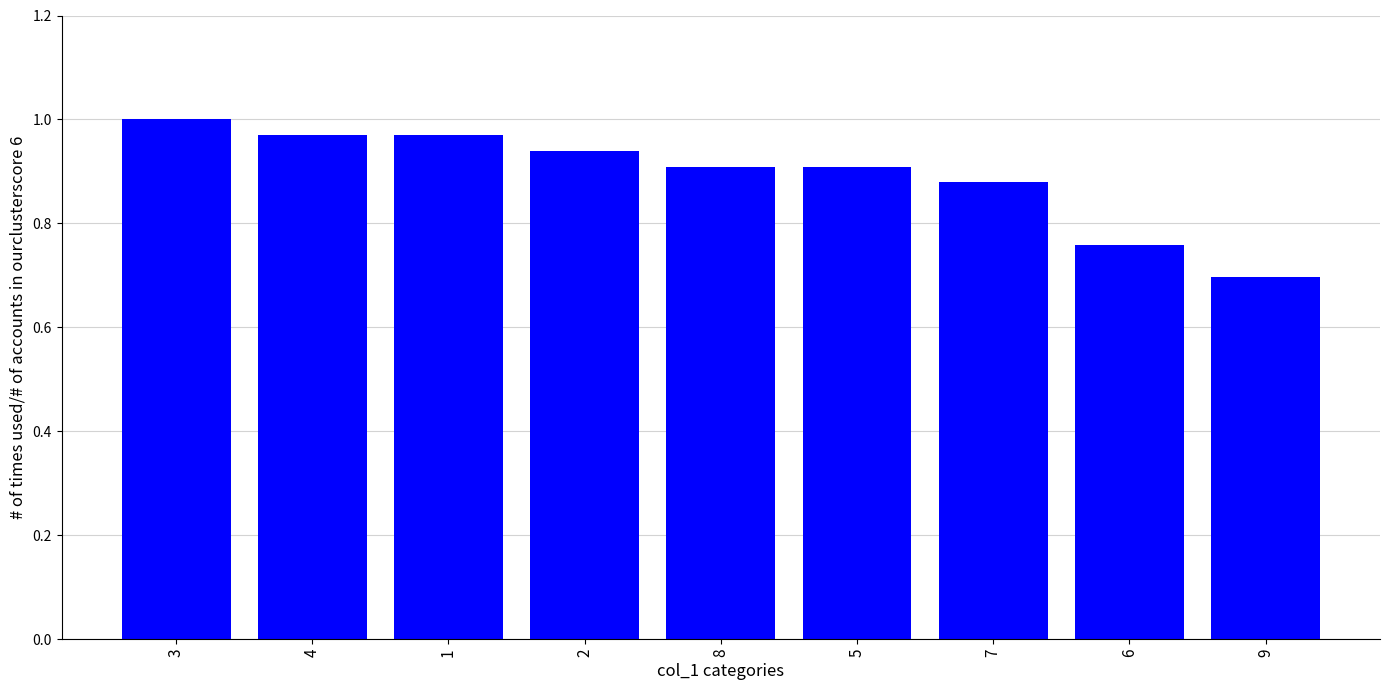

What position from the left is 9?

9